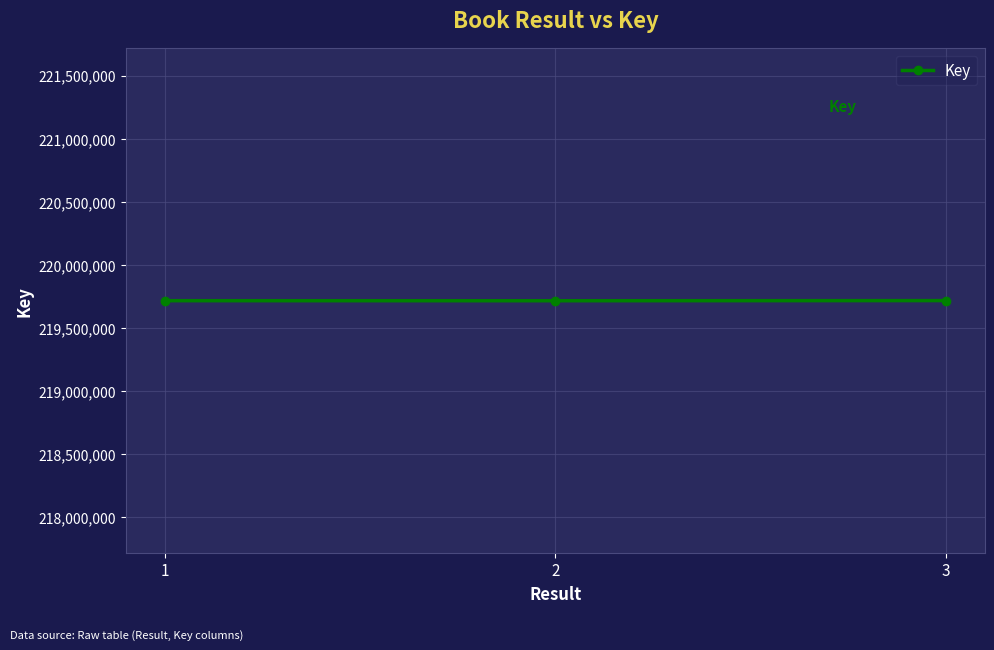

What is the minimum value shown in the chart?

219715983